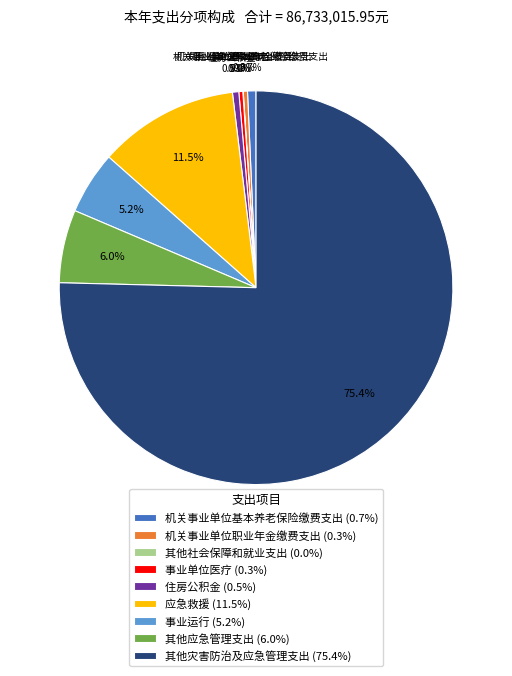

What is the largest slice in the pie chart?

其他灾害防治及应急管理支出